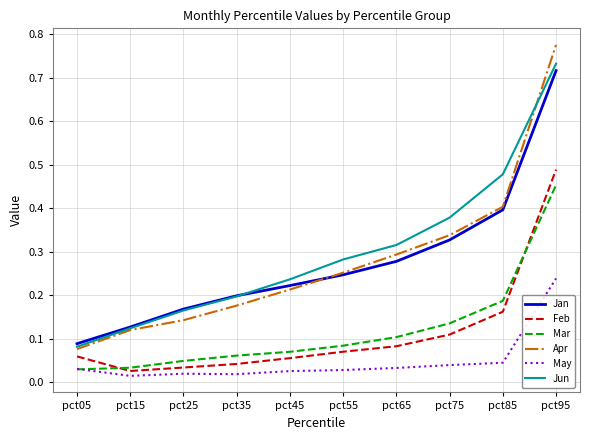

Which series has the largest range (max minus min)?

Apr